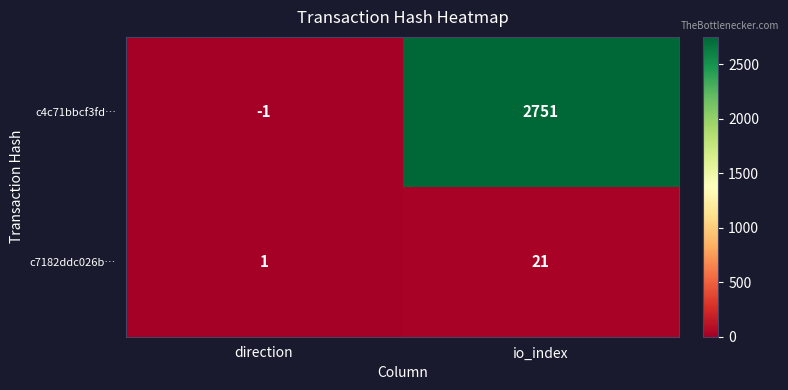

How many series are shown in this chart?

2